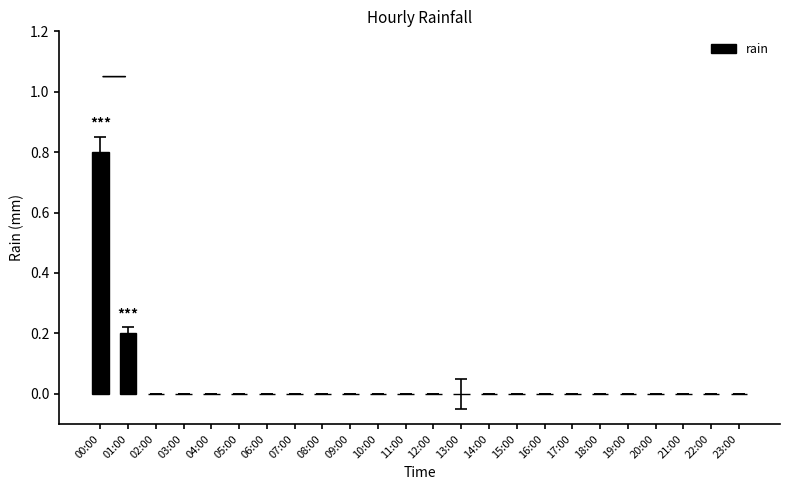

True or false: the data shows 0.3 at 15:00.

False